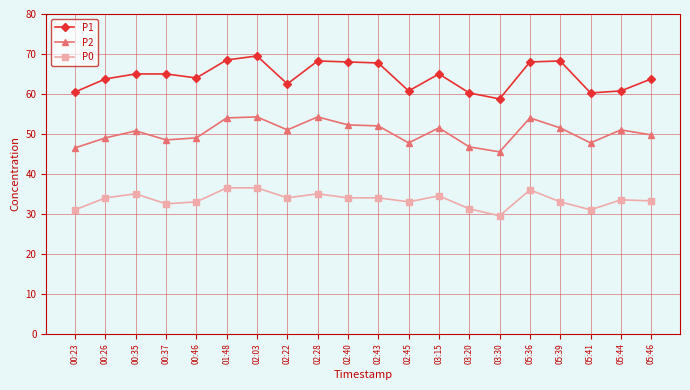

True or false: P1 has a value of 60.2 at 03:20.

True